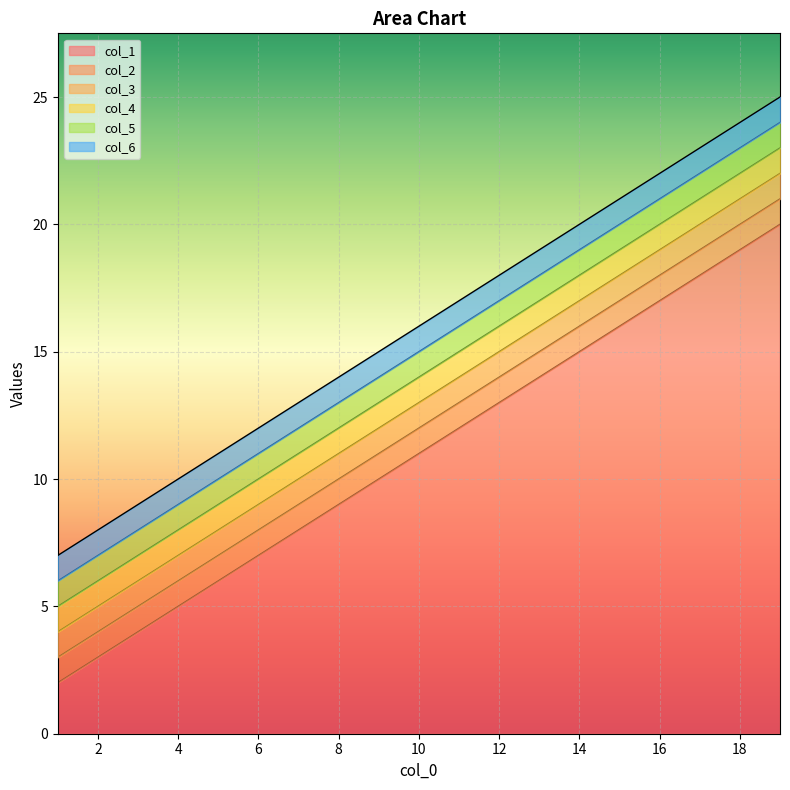

True or false: col_2 has more than 1 interior local peaks.

False